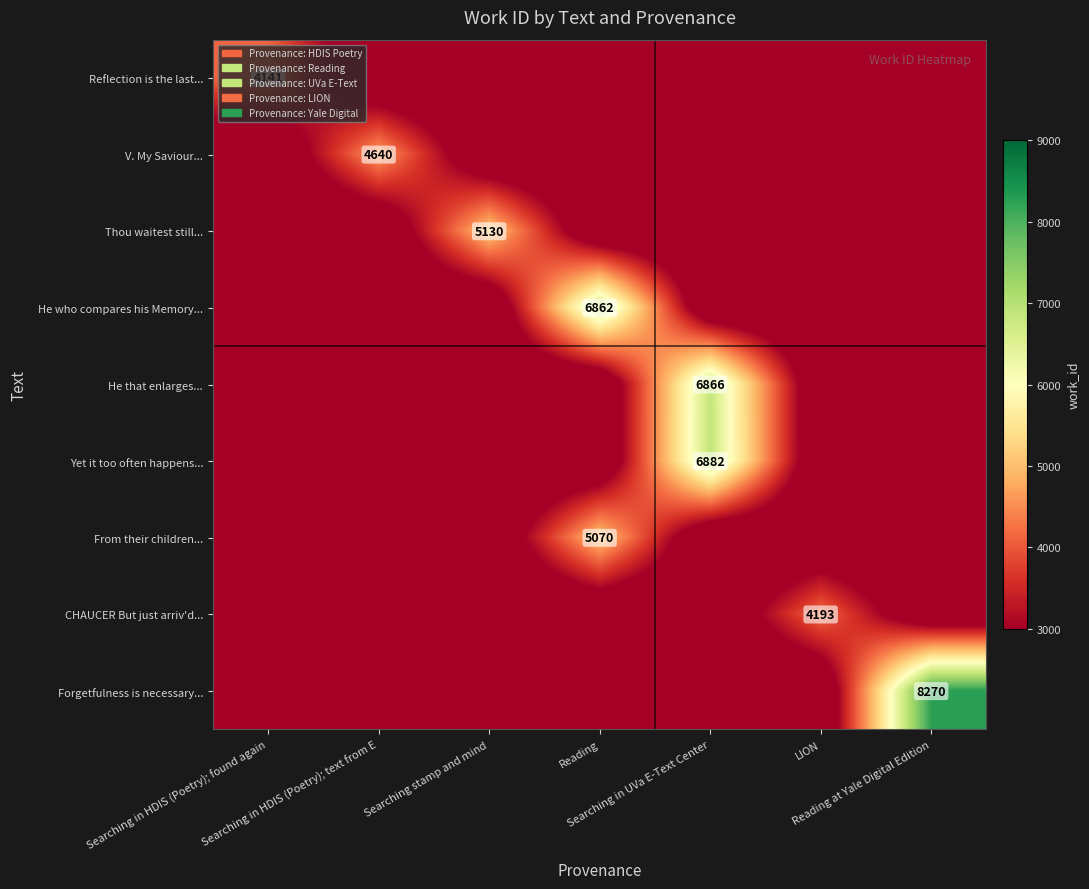

What is the smallest value displayed?

2070.5